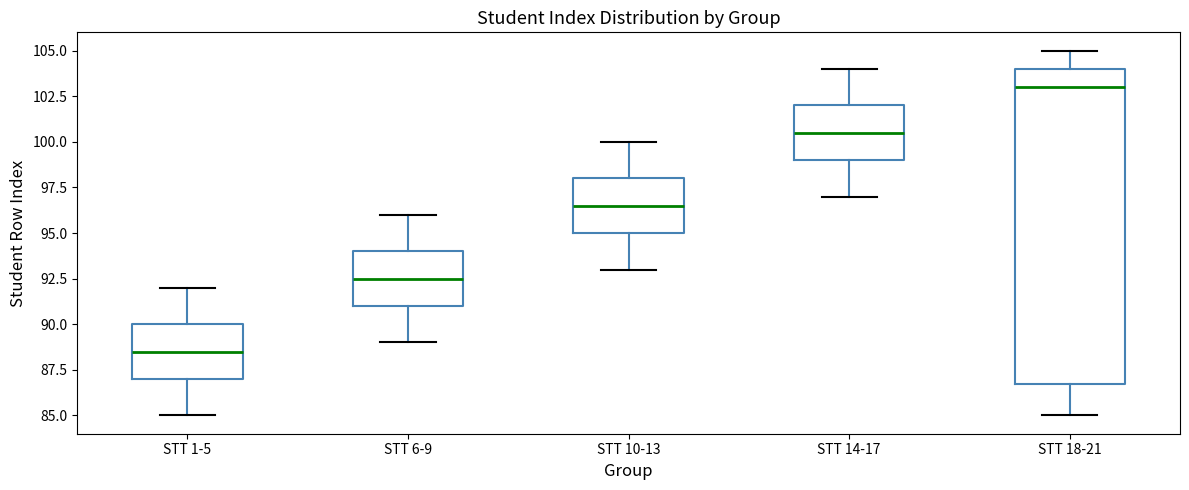

Reading left to right, transcribe this box plot: for each box, give where its median line is, the range the box spans, and where its two whiskers end, as read against the y-axis. The values are not printed on the chart, so give them approximately, as read against the axis.

STT 1-5: median 88.5, box 87.0 to 90.0, whiskers 85.0 to 92.0
STT 6-9: median 92.5, box 91.0 to 94.0, whiskers 89.0 to 96.0
STT 10-13: median 96.5, box 95.0 to 98.0, whiskers 93.0 to 100.0
STT 14-17: median 100.5, box 99.0 to 102.0, whiskers 97.0 to 104.0
STT 18-21: median 103.0, box 87.0 to 104.0, whiskers 85.0 to 105.0